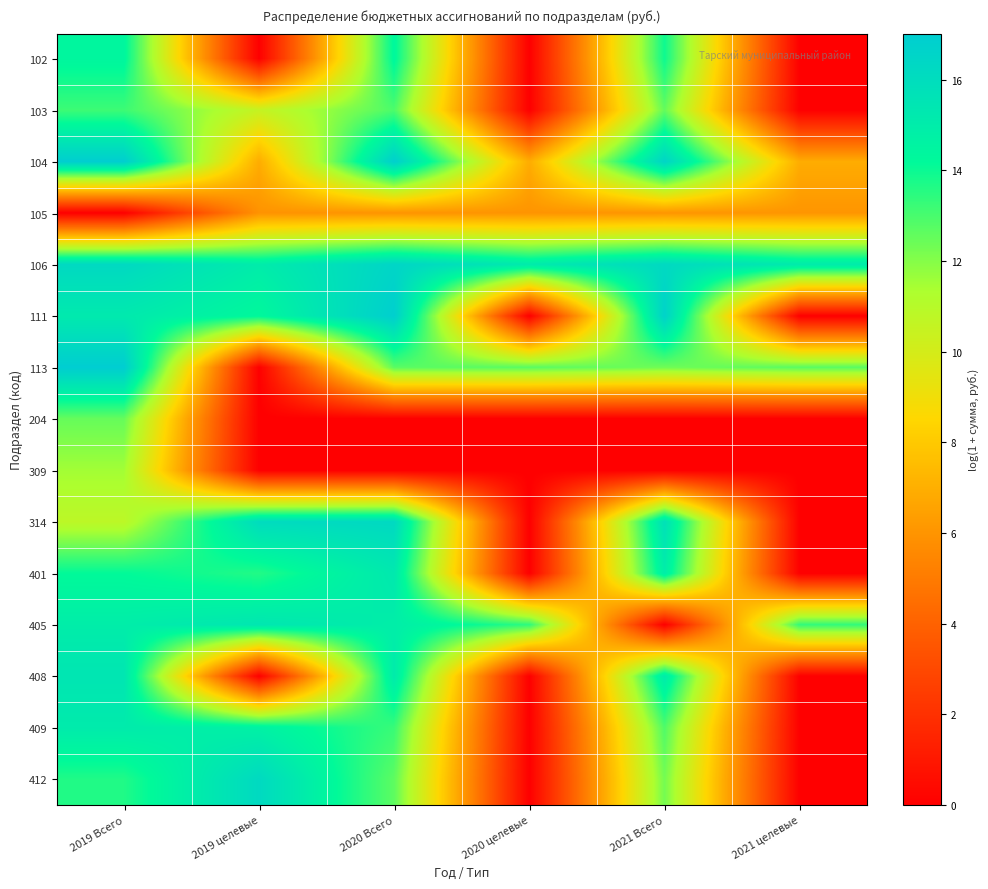

Which has a higher value, 2019 Всего or 2021 Всего?

2019 Всего